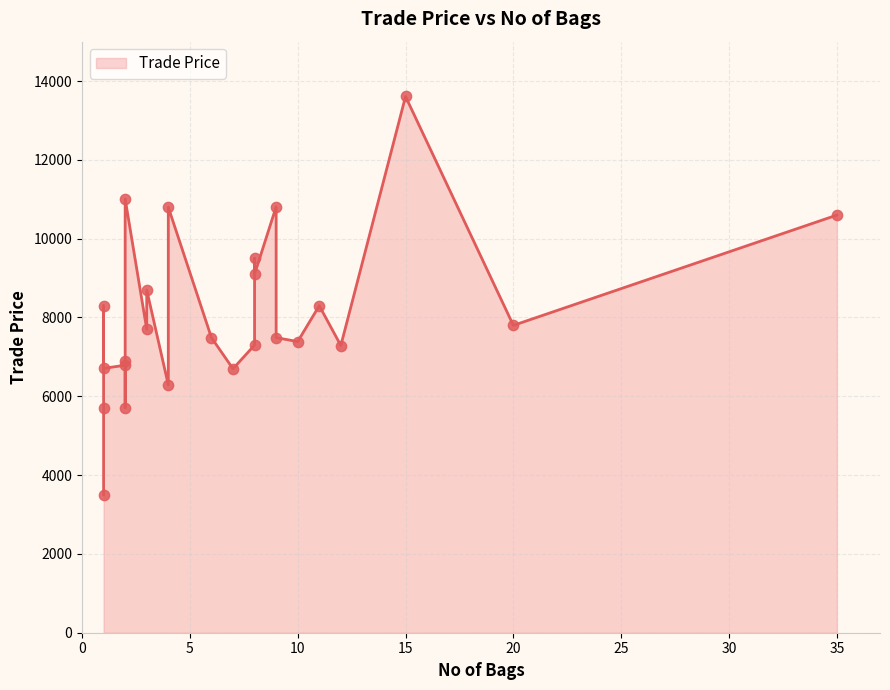

What is the change in value from 20 to 1?

-1091